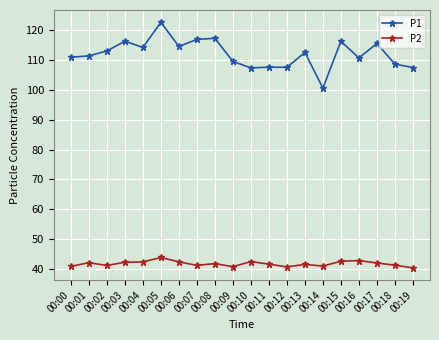

At which category does P1 reach its first local peak?

00:03